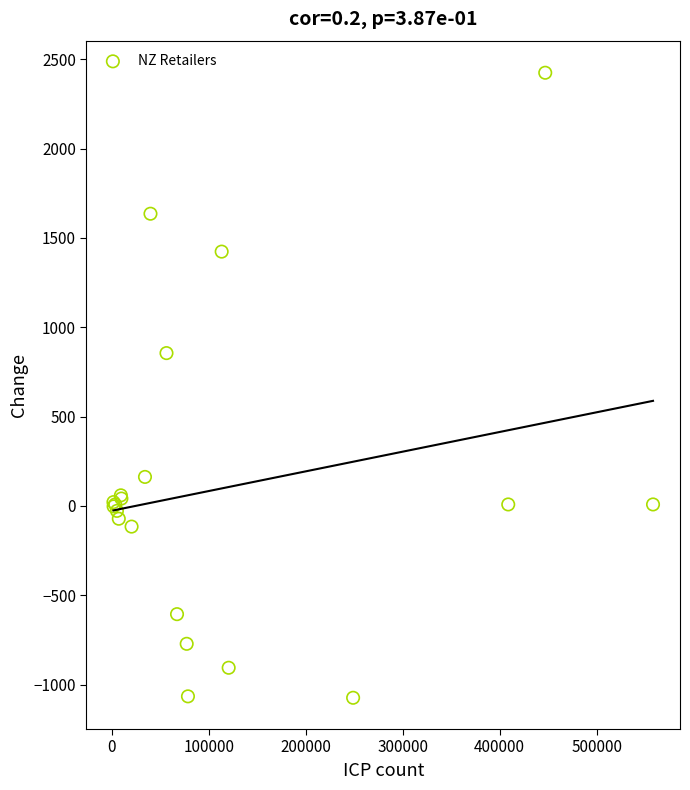

What Y value in the scatter plot is closest to 675?

855